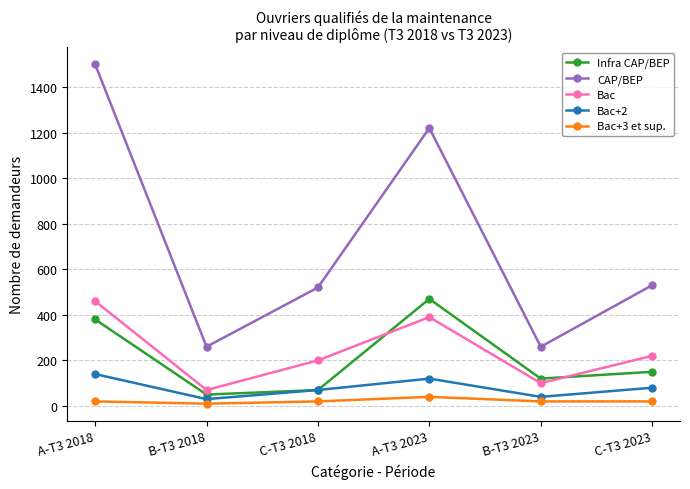

The CAP/BEP series shows 382 at A-T3 2023. True or false?

False